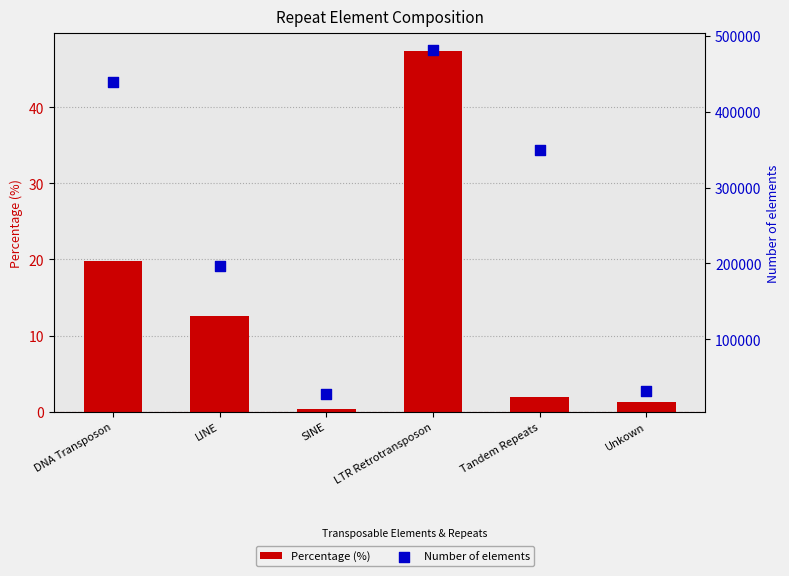

At which category is the sum across all series the highest?

LTR Retrotransposon